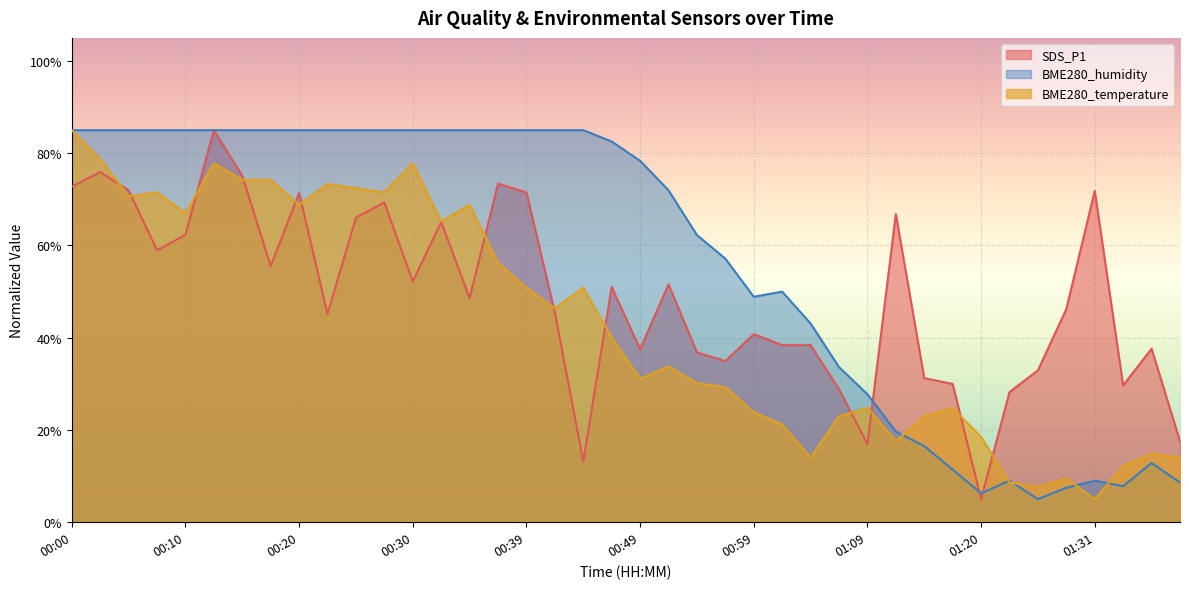

Which has a higher value, 01:26 or 01:15?

01:26